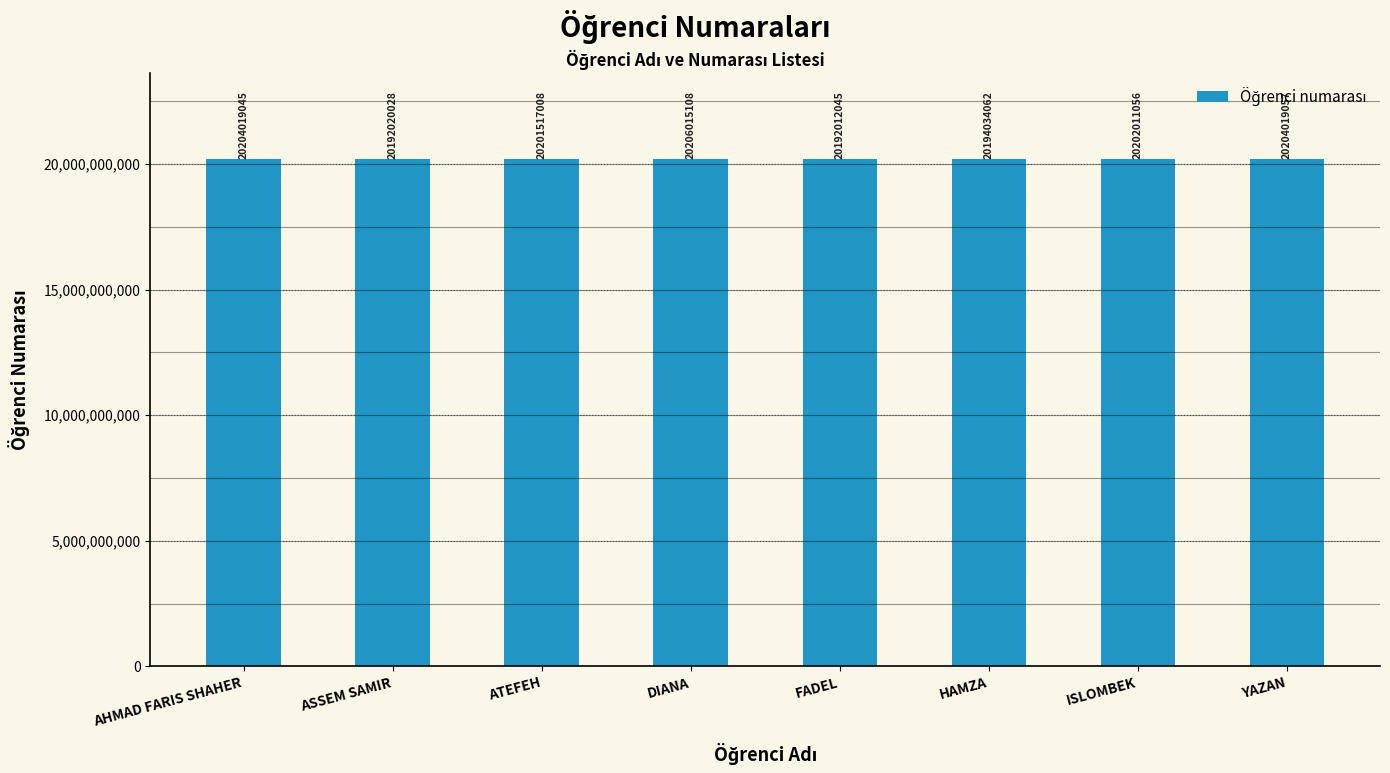

Reading left to right, transcribe all the data shown in this chart.

20204019045	20192020028	20201517008	20206015108	20192012045	20194034062	20202011056	20204019057